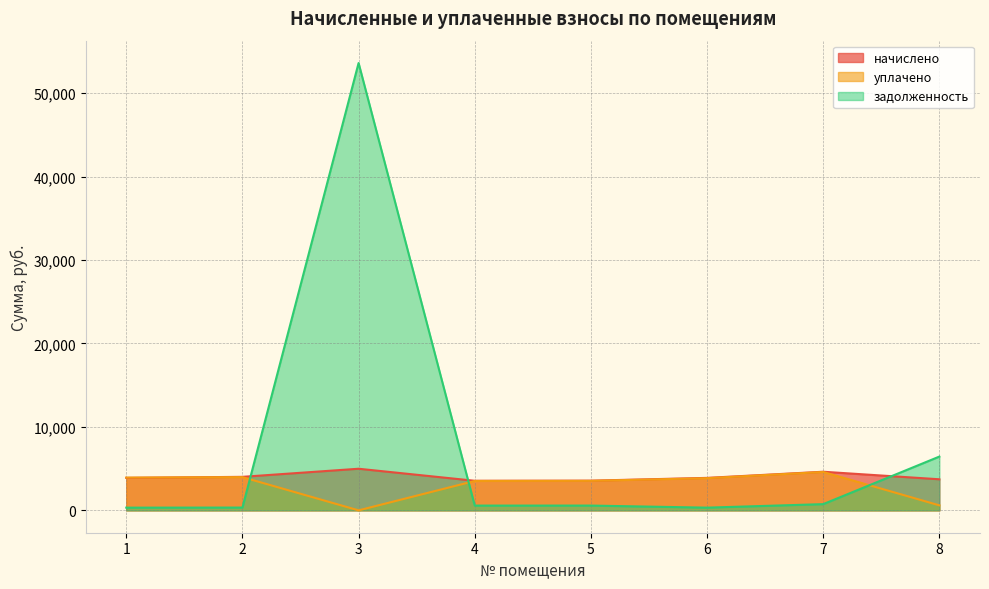

True or false: задолженность has more than 2 interior local peaks.

False